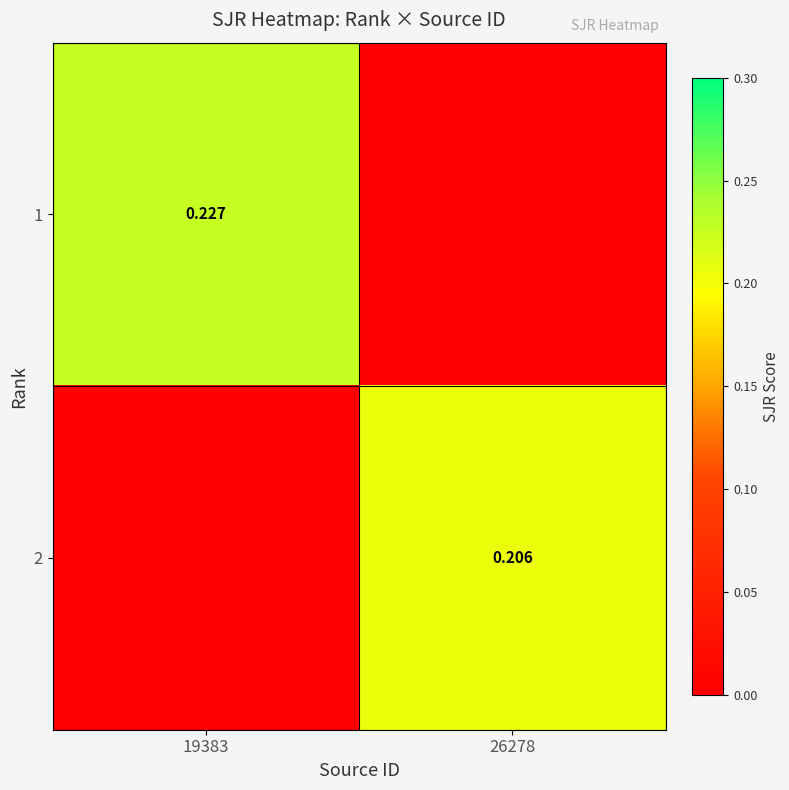

Which series has the largest total across all categories?

1